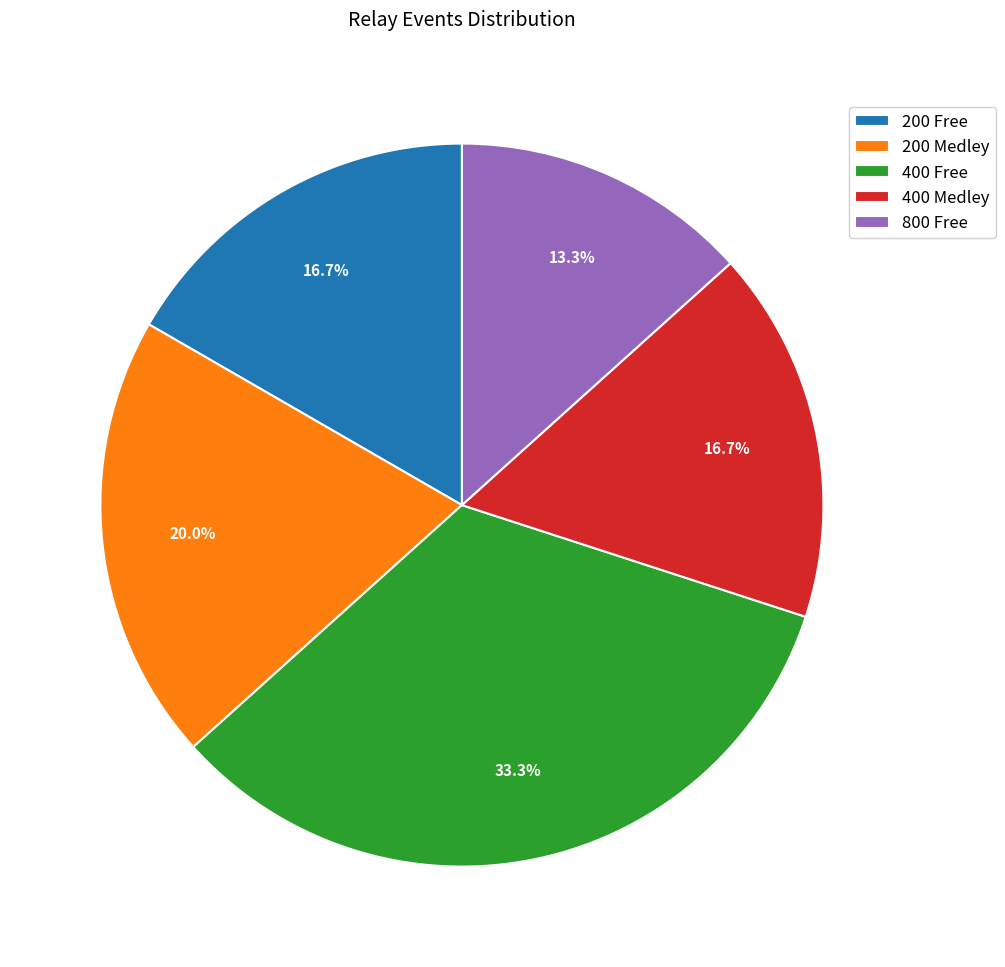

Is 400 Medley the majority of the pie?

No